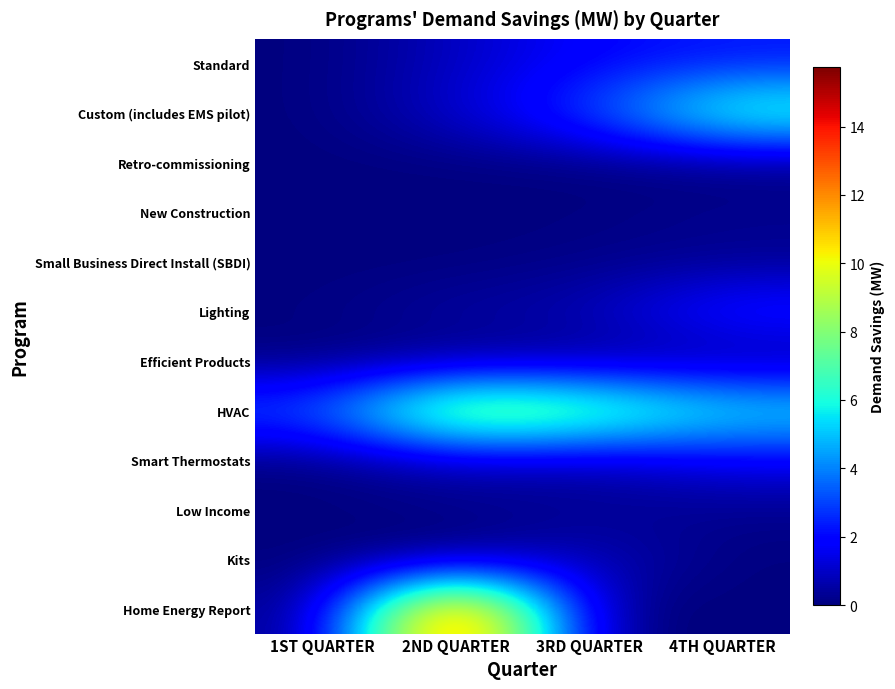

At which label does Kits reach its peak?

3RD QUARTER